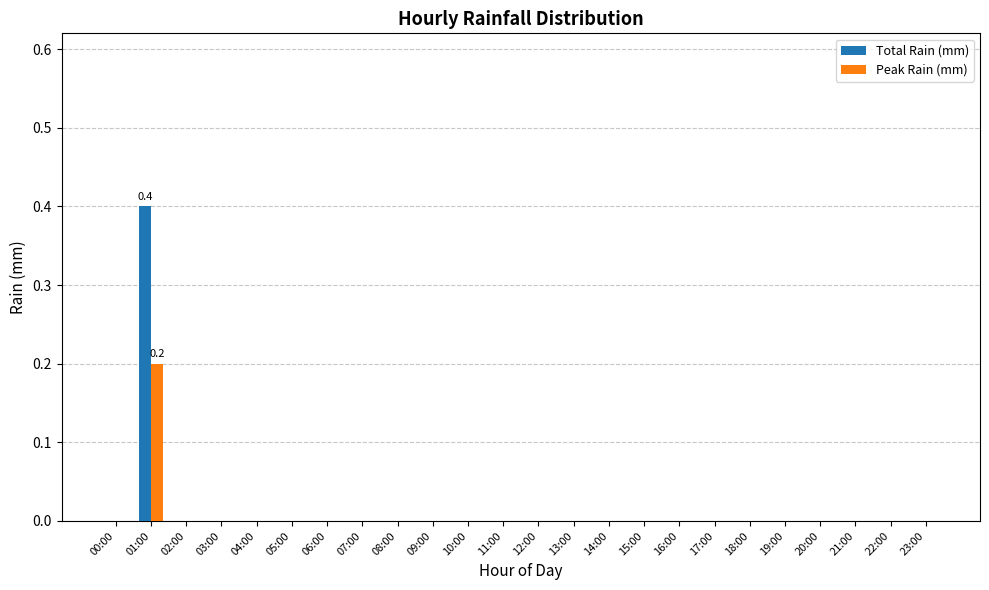

Count the Peak Rain (mm) values in the range 0 to 1.

24